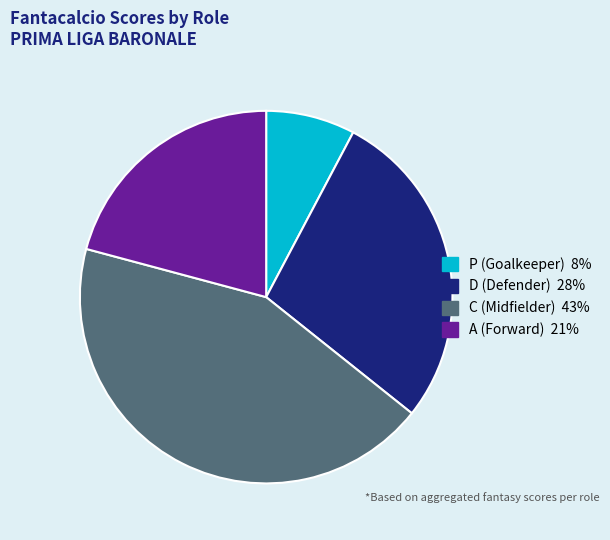

How many segments does this pie chart have?

4